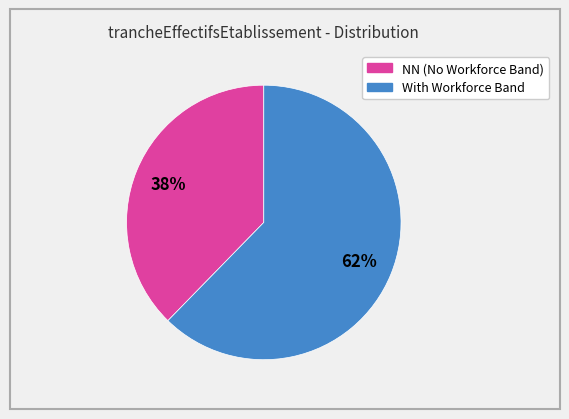

Is there any slice that represents more than half of the pie?

Yes